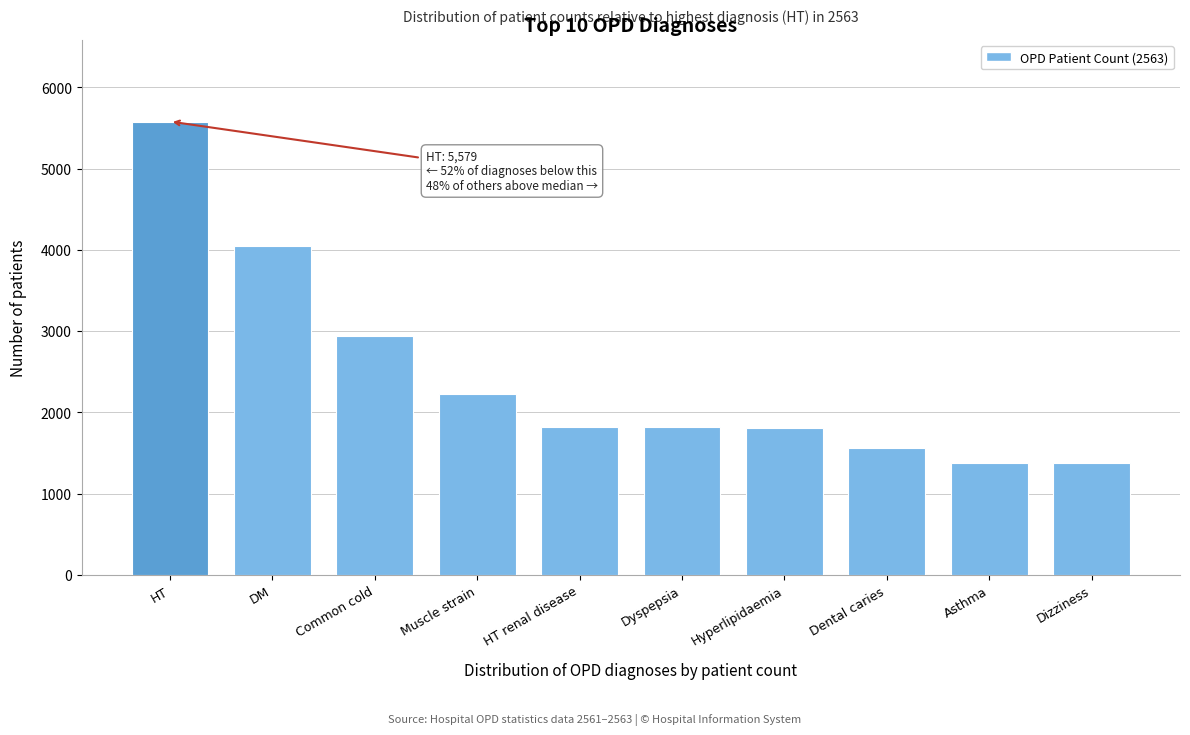

What is the difference between the maximum and second lowest values?

4200